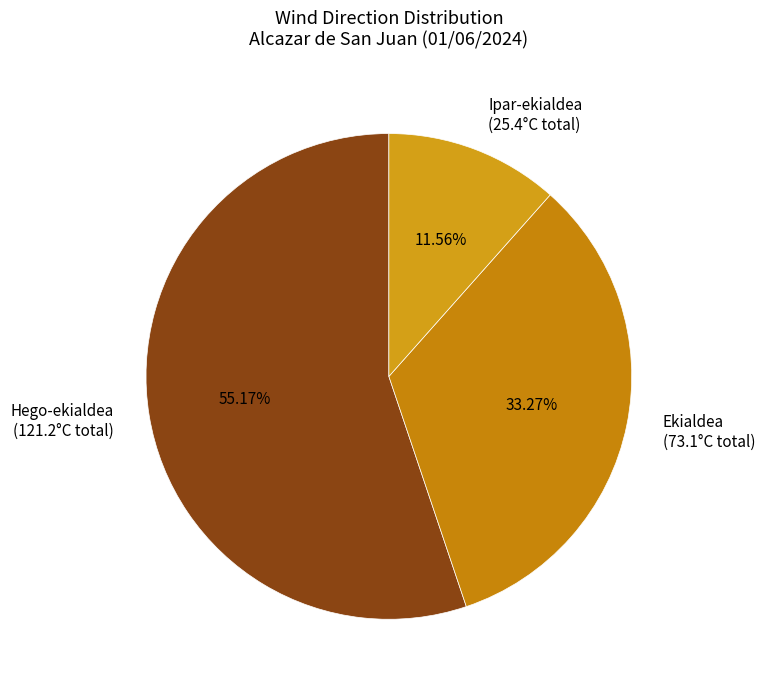

Do Ipar-ekialdea (25.4°C total) and Ekialdea (73.1°C total) together represent more than half of the pie?

No